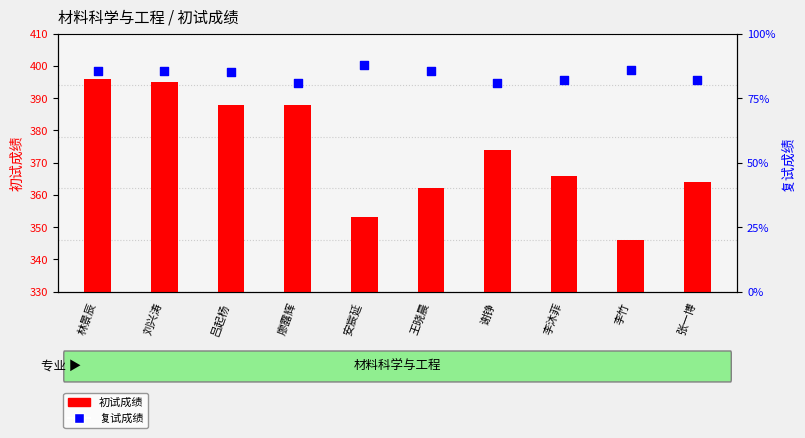

At which category is the sum across all series the highest?

林景辰